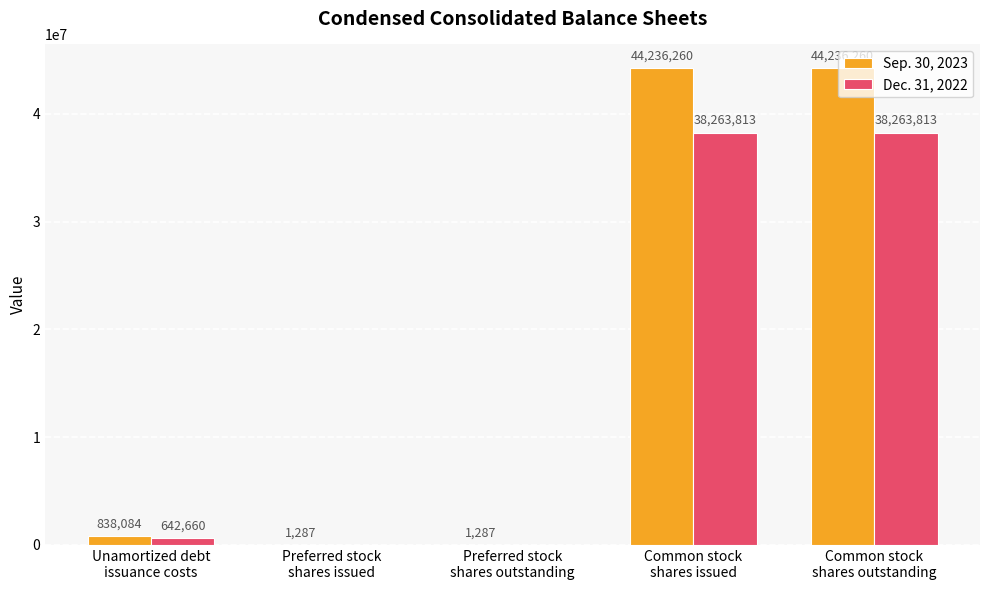

What is the sum of all Sep. 30, 2023 values?

89313178